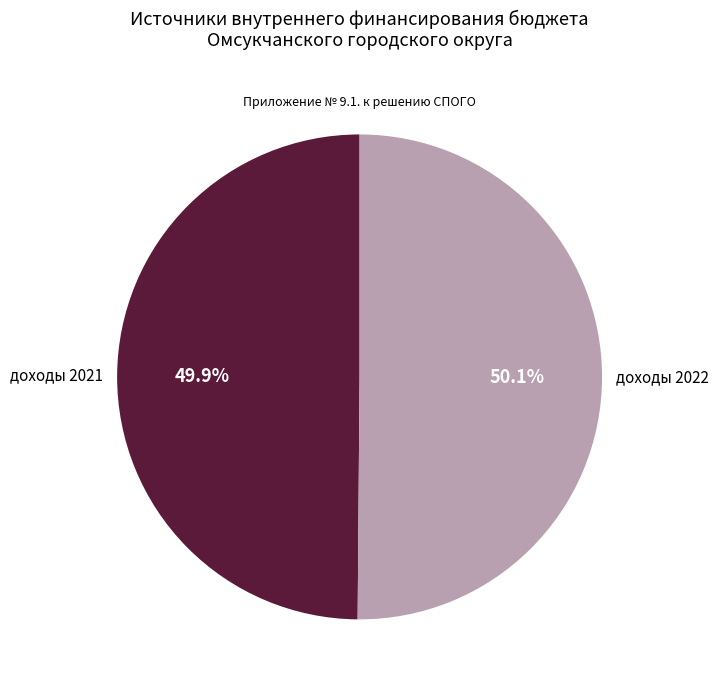

Is there a majority slice in this chart?

Yes